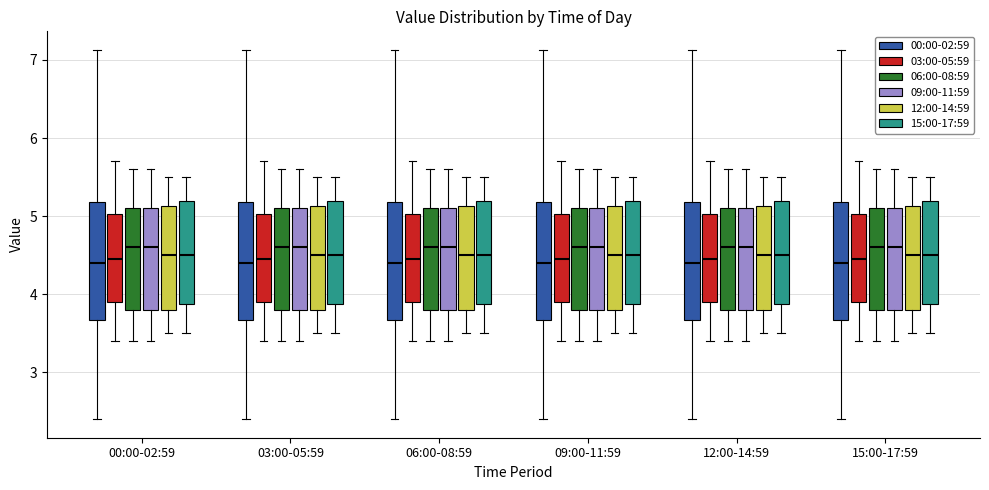

Reading left to right, read every box against the y-axis: the position of its median line, the range the box covers, and the ends of its whiskers. The values are not printed on the chart, so give them approximately, as read against the axis.

00:00-02:59 (00:00-02:59): median 4.4, box 3.7 to 5.2, whiskers 2.4 to 7.1
00:00-02:59 (03:00-05:59): median 4.5, box 3.9 to 5.0, whiskers 3.4 to 5.7
00:00-02:59 (06:00-08:59): median 4.6, box 3.8 to 5.1, whiskers 3.4 to 5.6
00:00-02:59 (09:00-11:59): median 4.6, box 3.8 to 5.1, whiskers 3.4 to 5.6
00:00-02:59 (12:00-14:59): median 4.5, box 3.8 to 5.1, whiskers 3.5 to 5.5
00:00-02:59 (15:00-17:59): median 4.5, box 3.9 to 5.2, whiskers 3.5 to 5.5
03:00-05:59 (00:00-02:59): median 4.4, box 3.7 to 5.2, whiskers 2.4 to 7.1
03:00-05:59 (03:00-05:59): median 4.5, box 3.9 to 5.0, whiskers 3.4 to 5.7
03:00-05:59 (06:00-08:59): median 4.6, box 3.8 to 5.1, whiskers 3.4 to 5.6
03:00-05:59 (09:00-11:59): median 4.6, box 3.8 to 5.1, whiskers 3.4 to 5.6
03:00-05:59 (12:00-14:59): median 4.5, box 3.8 to 5.1, whiskers 3.5 to 5.5
03:00-05:59 (15:00-17:59): median 4.5, box 3.9 to 5.2, whiskers 3.5 to 5.5
06:00-08:59 (00:00-02:59): median 4.4, box 3.7 to 5.2, whiskers 2.4 to 7.1
06:00-08:59 (03:00-05:59): median 4.5, box 3.9 to 5.0, whiskers 3.4 to 5.7
06:00-08:59 (06:00-08:59): median 4.6, box 3.8 to 5.1, whiskers 3.4 to 5.6
06:00-08:59 (09:00-11:59): median 4.6, box 3.8 to 5.1, whiskers 3.4 to 5.6
06:00-08:59 (12:00-14:59): median 4.5, box 3.8 to 5.1, whiskers 3.5 to 5.5
06:00-08:59 (15:00-17:59): median 4.5, box 3.9 to 5.2, whiskers 3.5 to 5.5
09:00-11:59 (00:00-02:59): median 4.4, box 3.7 to 5.2, whiskers 2.4 to 7.1
09:00-11:59 (03:00-05:59): median 4.5, box 3.9 to 5.0, whiskers 3.4 to 5.7
09:00-11:59 (06:00-08:59): median 4.6, box 3.8 to 5.1, whiskers 3.4 to 5.6
09:00-11:59 (09:00-11:59): median 4.6, box 3.8 to 5.1, whiskers 3.4 to 5.6
09:00-11:59 (12:00-14:59): median 4.5, box 3.8 to 5.1, whiskers 3.5 to 5.5
09:00-11:59 (15:00-17:59): median 4.5, box 3.9 to 5.2, whiskers 3.5 to 5.5
12:00-14:59 (00:00-02:59): median 4.4, box 3.7 to 5.2, whiskers 2.4 to 7.1
12:00-14:59 (03:00-05:59): median 4.5, box 3.9 to 5.0, whiskers 3.4 to 5.7
12:00-14:59 (06:00-08:59): median 4.6, box 3.8 to 5.1, whiskers 3.4 to 5.6
12:00-14:59 (09:00-11:59): median 4.6, box 3.8 to 5.1, whiskers 3.4 to 5.6
12:00-14:59 (12:00-14:59): median 4.5, box 3.8 to 5.1, whiskers 3.5 to 5.5
12:00-14:59 (15:00-17:59): median 4.5, box 3.9 to 5.2, whiskers 3.5 to 5.5
15:00-17:59 (00:00-02:59): median 4.4, box 3.7 to 5.2, whiskers 2.4 to 7.1
15:00-17:59 (03:00-05:59): median 4.5, box 3.9 to 5.0, whiskers 3.4 to 5.7
15:00-17:59 (06:00-08:59): median 4.6, box 3.8 to 5.1, whiskers 3.4 to 5.6
15:00-17:59 (09:00-11:59): median 4.6, box 3.8 to 5.1, whiskers 3.4 to 5.6
15:00-17:59 (12:00-14:59): median 4.5, box 3.8 to 5.1, whiskers 3.5 to 5.5
15:00-17:59 (15:00-17:59): median 4.5, box 3.9 to 5.2, whiskers 3.5 to 5.5